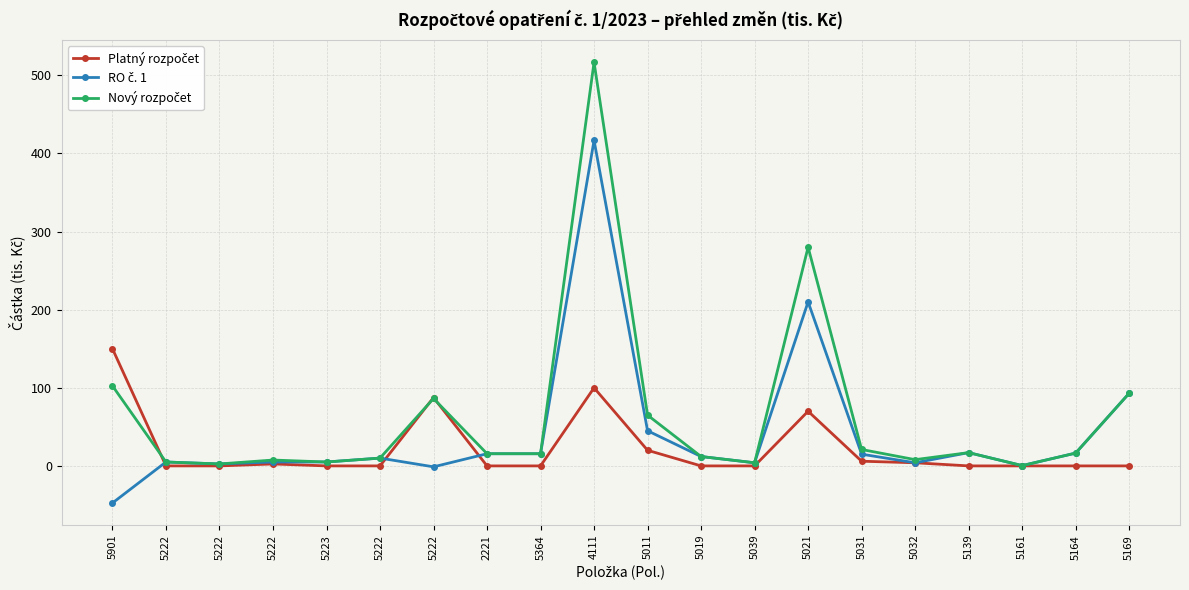

How many lines are shown in the chart?

3